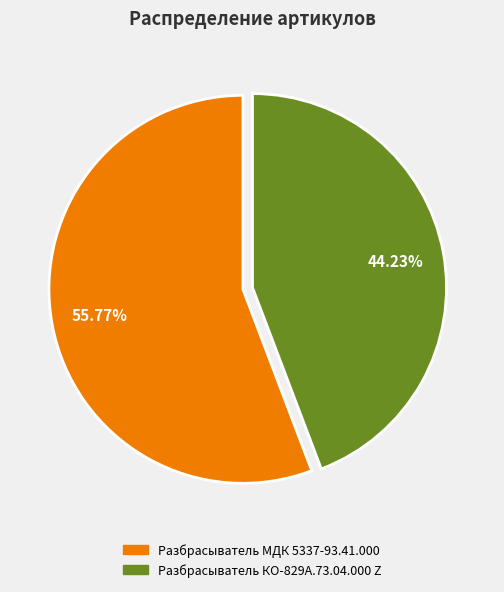

Does Разбрасыватель МДК 5337-93.41.000 account for over 50% of the chart?

Yes